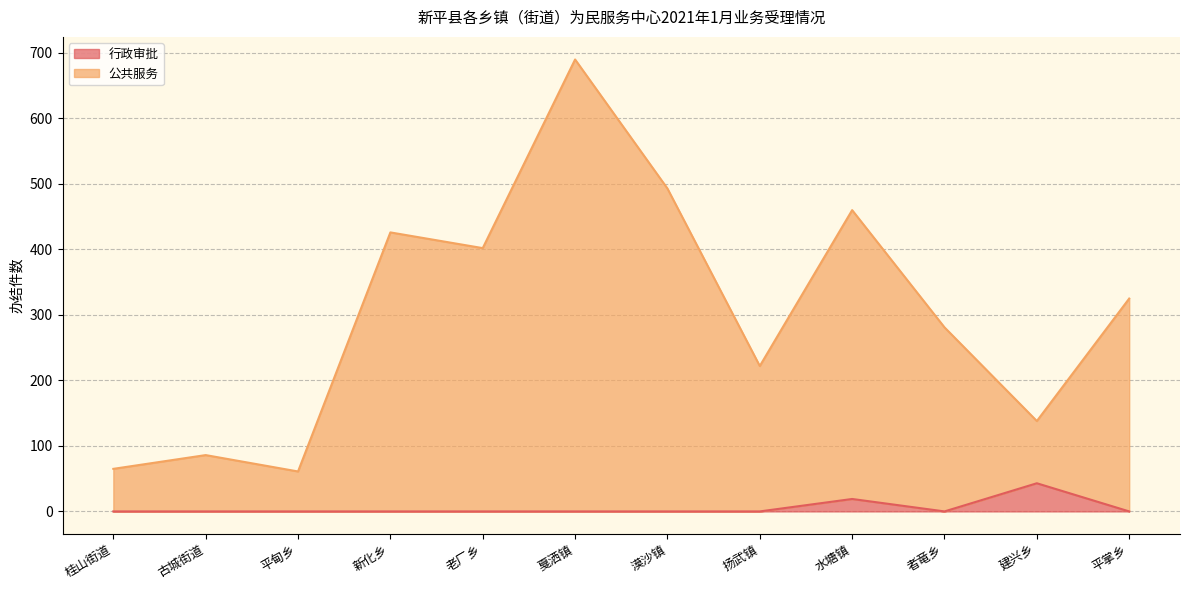

The 行政审批 series shows 19 at 桂山街道. True or false?

False